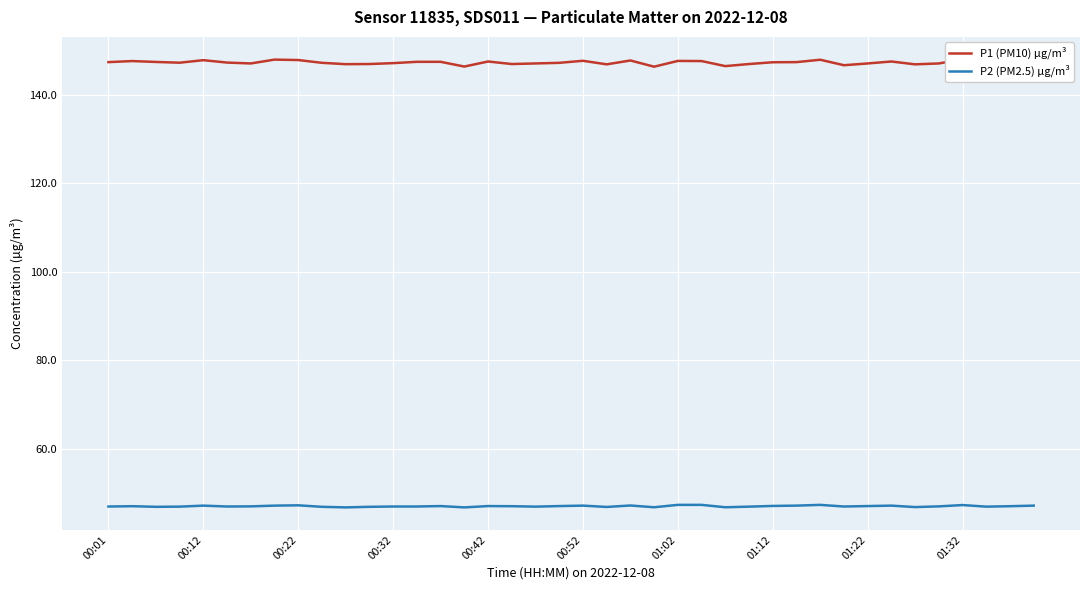

True or false: P2 (PM2.5) µg/m³ has a value of 47.1 at 14.

True